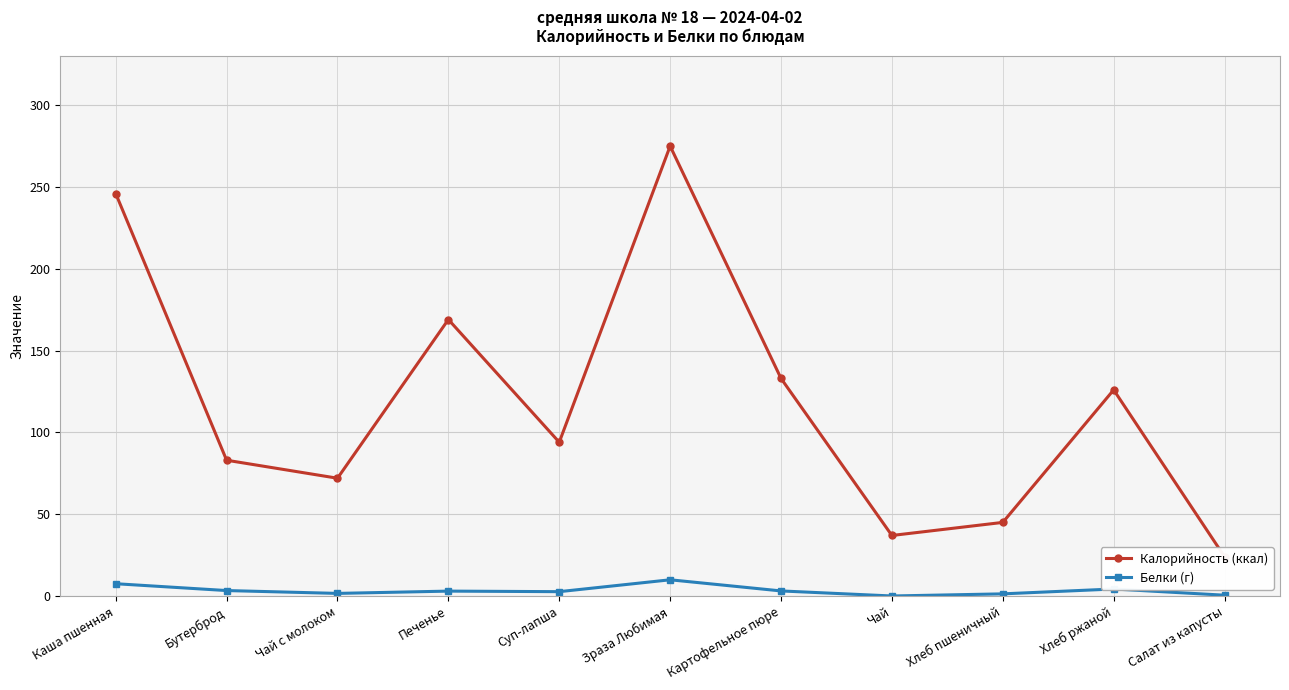

True or false: Калорийность (ккал) and Белки (г) cross at least once.

False